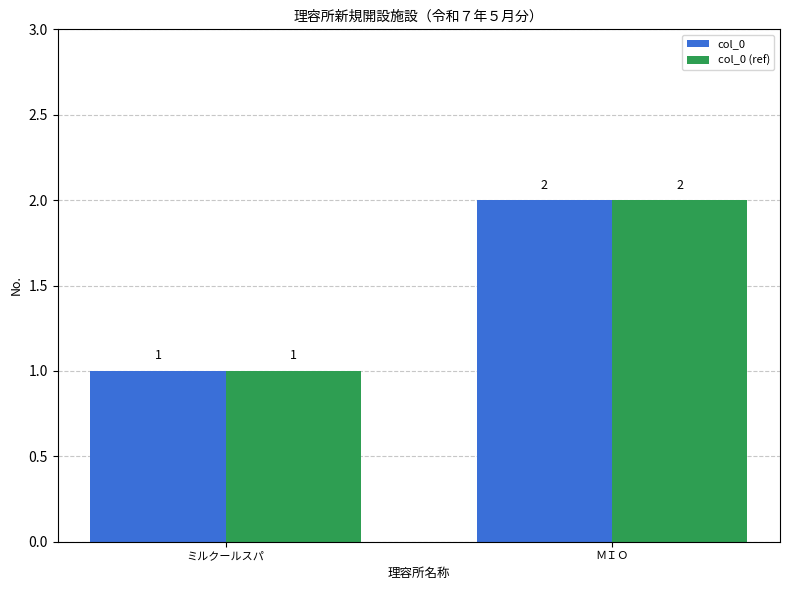

Reading left to right, extract all data points from this chart.

col_0: ミルクールスパ=1	ＭＩＯ=2
col_0 (ref): ミルクールスパ=1	ＭＩＯ=2